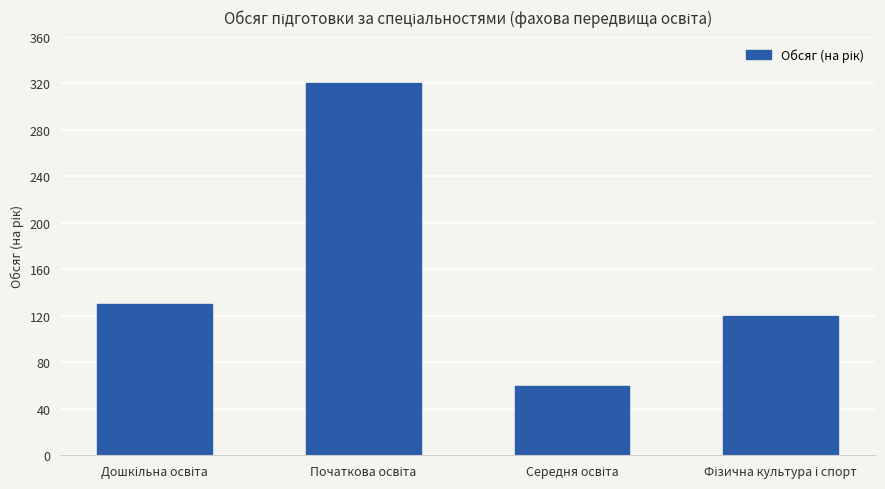

What is the value of the 1st bar from the left?

130